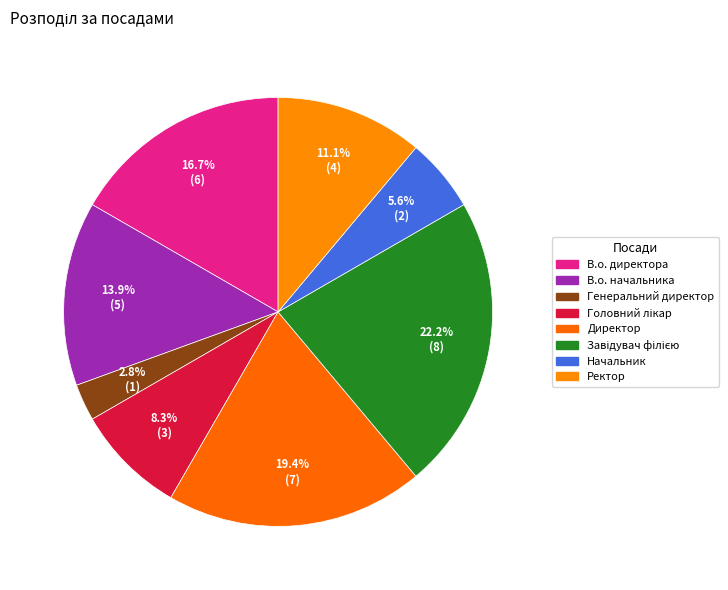

What is the ratio of the value at Завідувач філією to the value at В.о. директора?

1.3